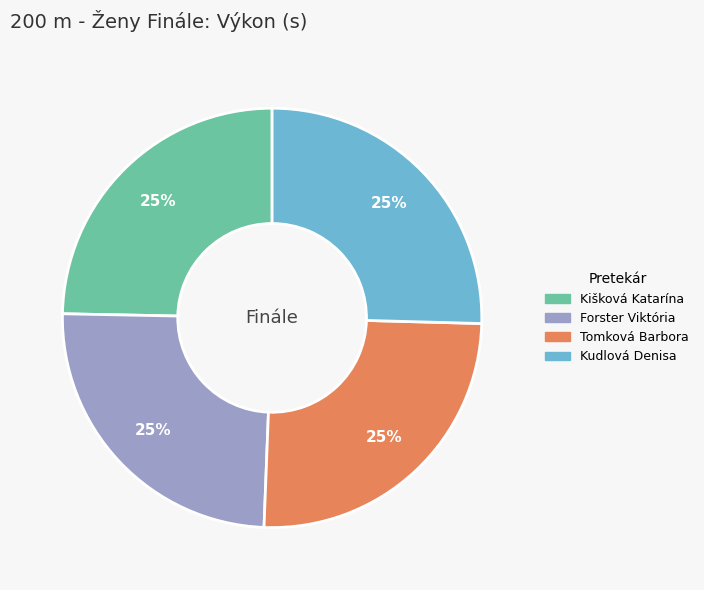

The Tomková Barbora slice represents 31% of the pie. True or false?

False